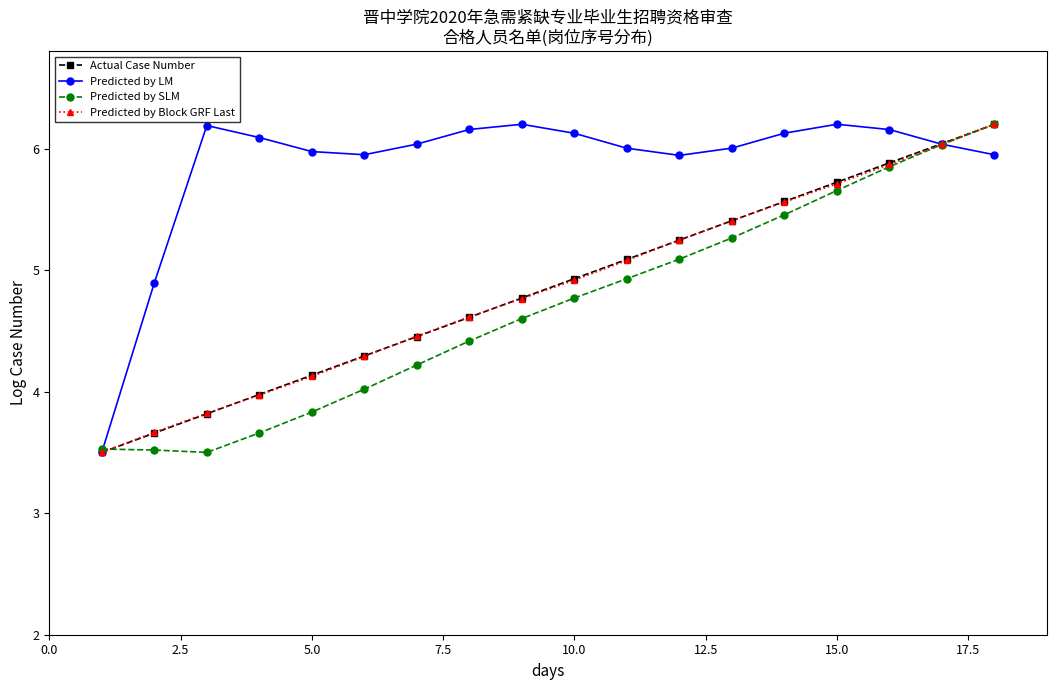

What is the minimum value shown in the chart?

3.5